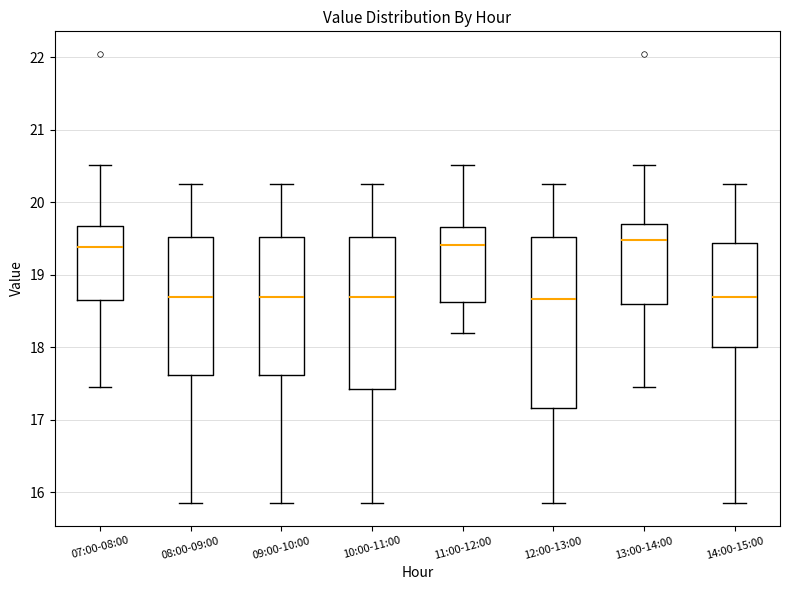

Reading left to right, transcribe this box plot: for each box, give where its median line is, the range the box spans, and where its two whiskers end, as read against the y-axis. The values are not printed on the chart, so give them approximately, as read against the axis.

07:00-08:00: median 19.4, box 18.7 to 19.7, whiskers 17.5 to 20.5
08:00-09:00: median 18.7, box 17.6 to 19.5, whiskers 15.9 to 20.3
09:00-10:00: median 18.7, box 17.6 to 19.5, whiskers 15.9 to 20.3
10:00-11:00: median 18.7, box 17.4 to 19.5, whiskers 15.9 to 20.3
11:00-12:00: median 19.4, box 18.6 to 19.7, whiskers 18.2 to 20.5
12:00-13:00: median 18.7, box 17.2 to 19.5, whiskers 15.9 to 20.3
13:00-14:00: median 19.5, box 18.6 to 19.7, whiskers 17.5 to 20.5
14:00-15:00: median 18.7, box 18.0 to 19.4, whiskers 15.9 to 20.3